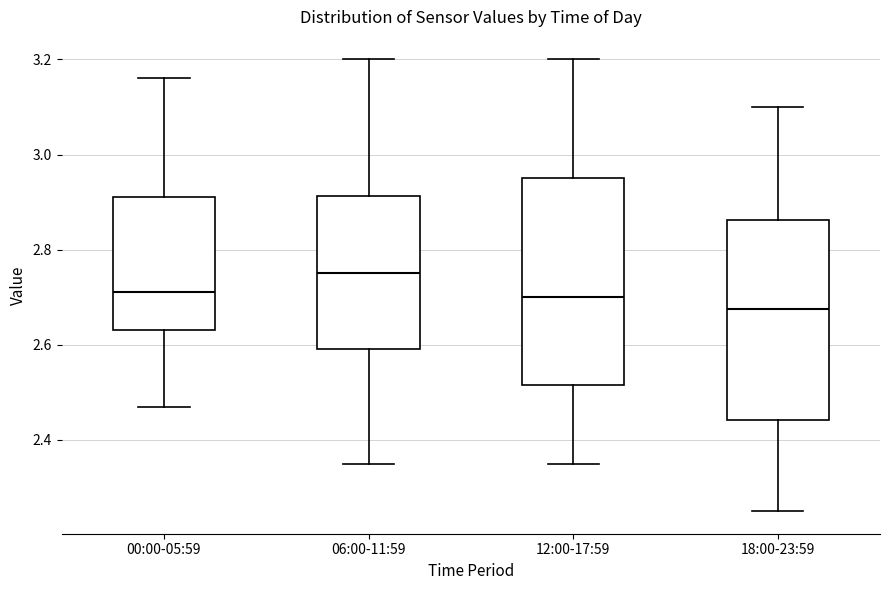

Which box has the lowest median line?

18:00-23:59